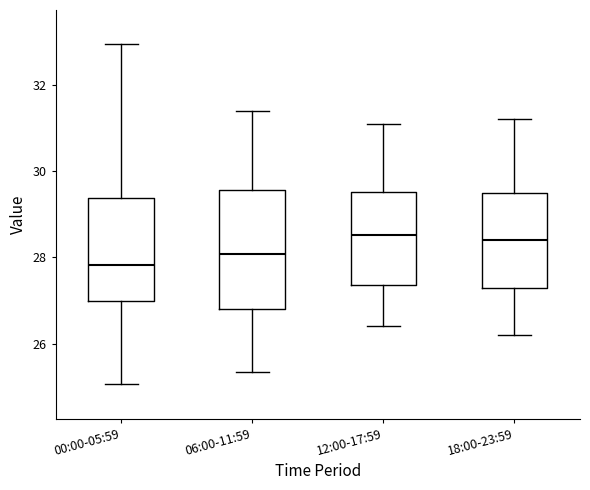

Which box is the tallest, from its lower edge to its upper edge?

06:00-11:59